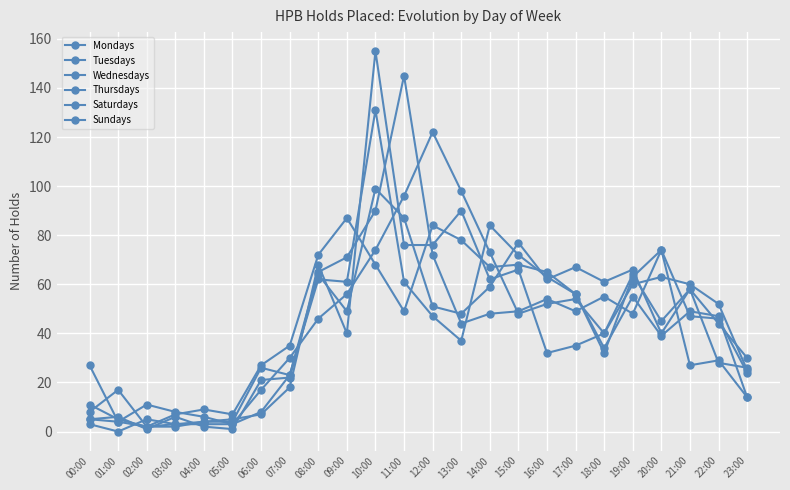

Which category has the lowest value in the Mondays series?

02:00